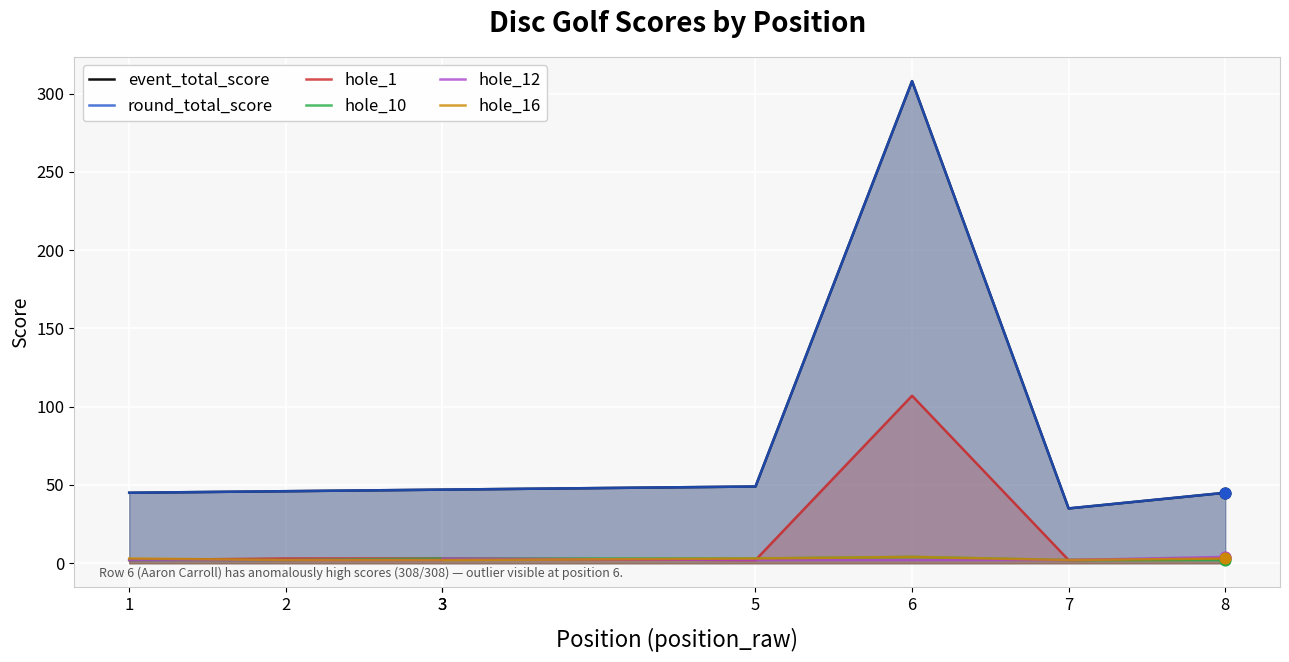

What are all the series names shown in the legend?

event_total_score, round_total_score, hole_1, hole_10, hole_12, hole_16